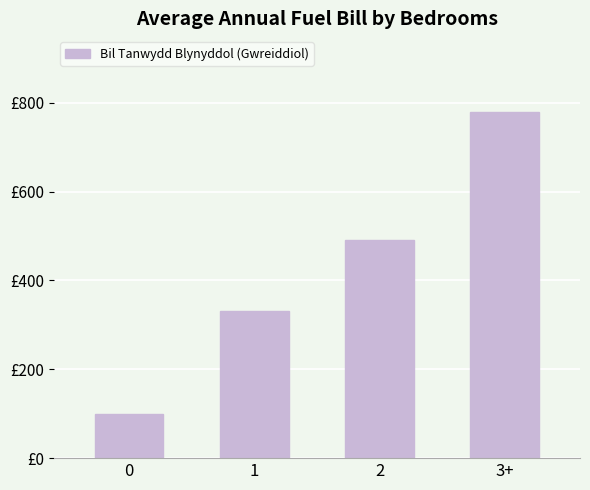

What is the difference between the second highest and second lowest values?

158.5